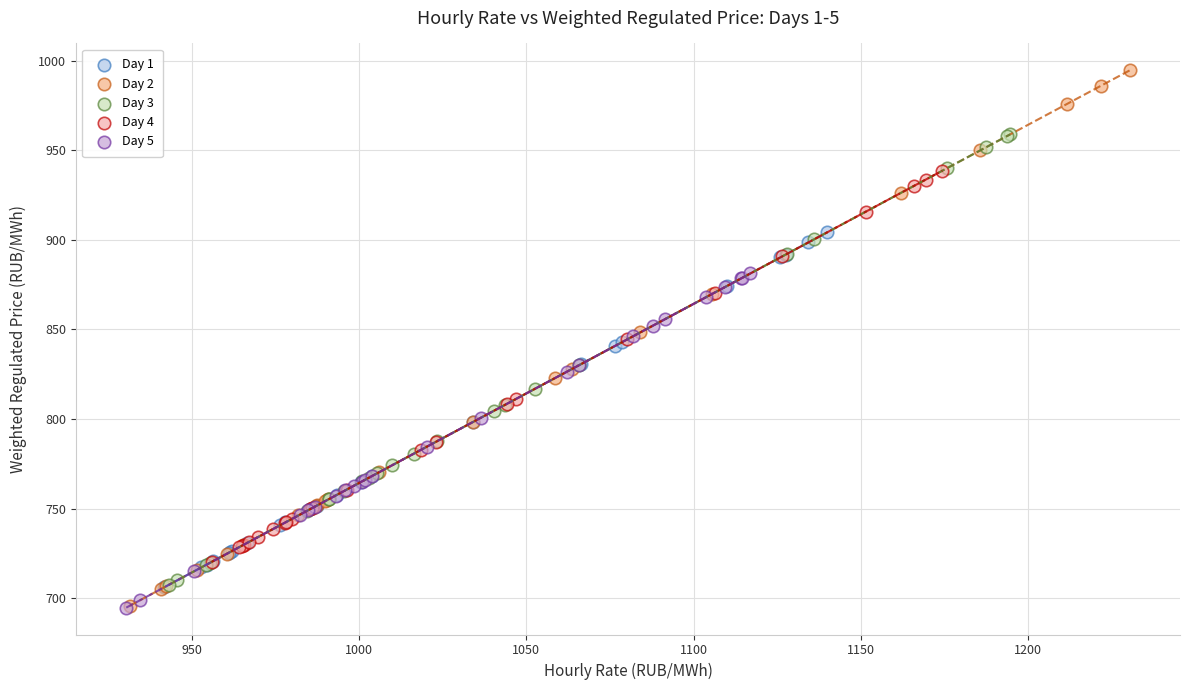

Which series has the widest spread of Y values?

Day 2